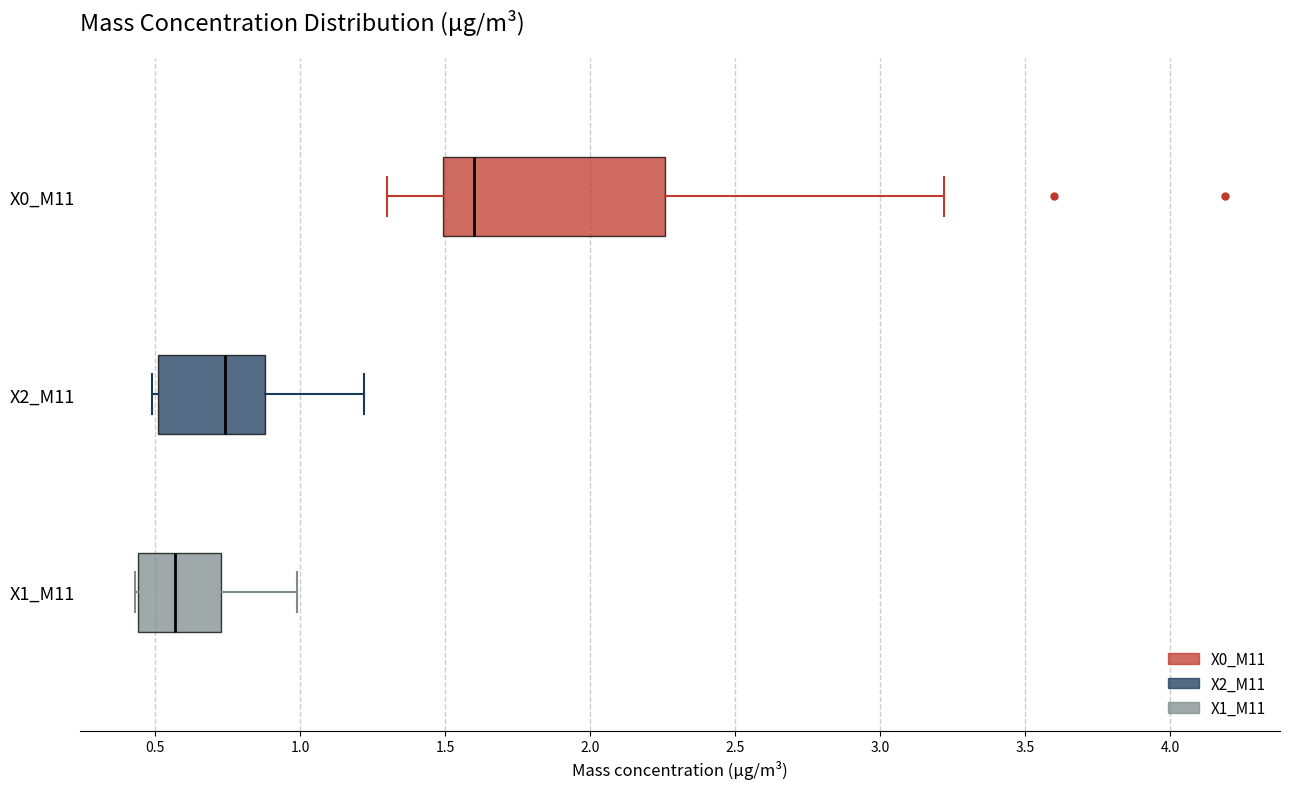

Reading bottom to top, transcribe this box plot: for each box, give where its median line is, the range the box spans, and where its two whiskers end, as read against the x-axis. The values are not printed on the chart, so give them approximately, as read against the axis.

X1_M11: median 0.55, box 0.45 to 0.75, whiskers 0.45 to 1.00
X2_M11: median 0.75, box 0.50 to 0.90, whiskers 0.50 (just left of the box's left edge) to 1.20
X0_M11: median 1.60, box 1.50 to 2.25, whiskers 1.30 to 3.20